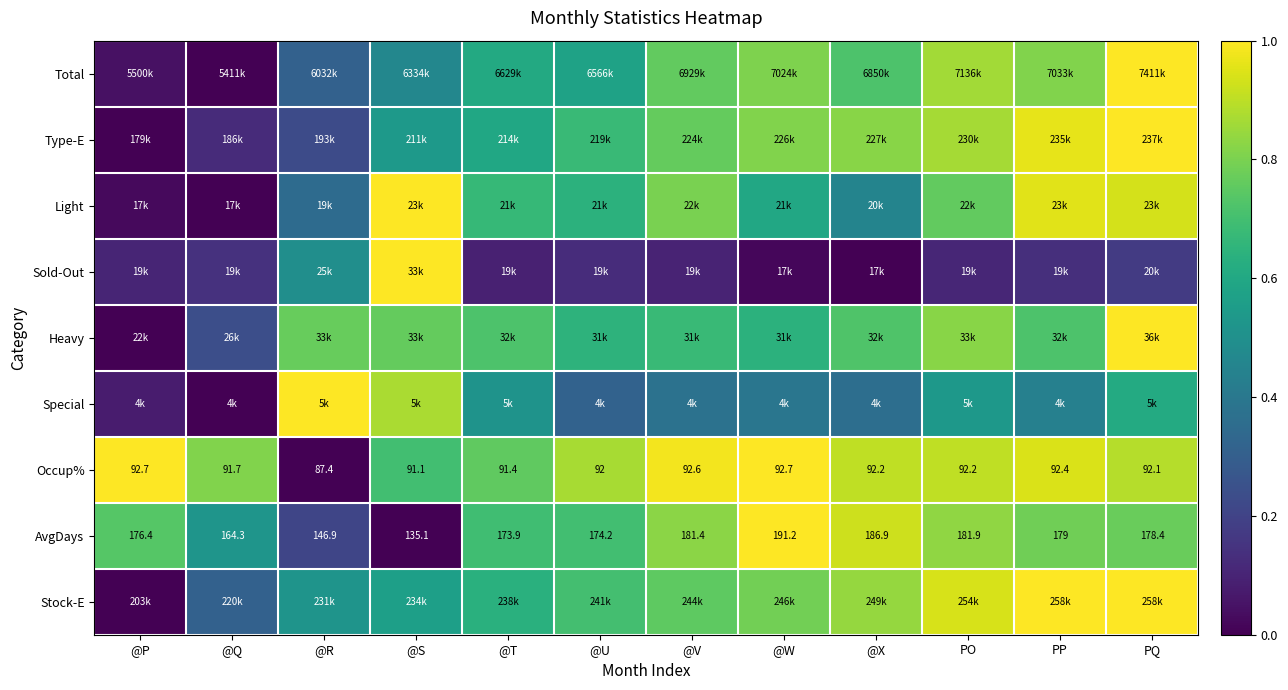

At which category does the chart reach its peak across all series?

PQ